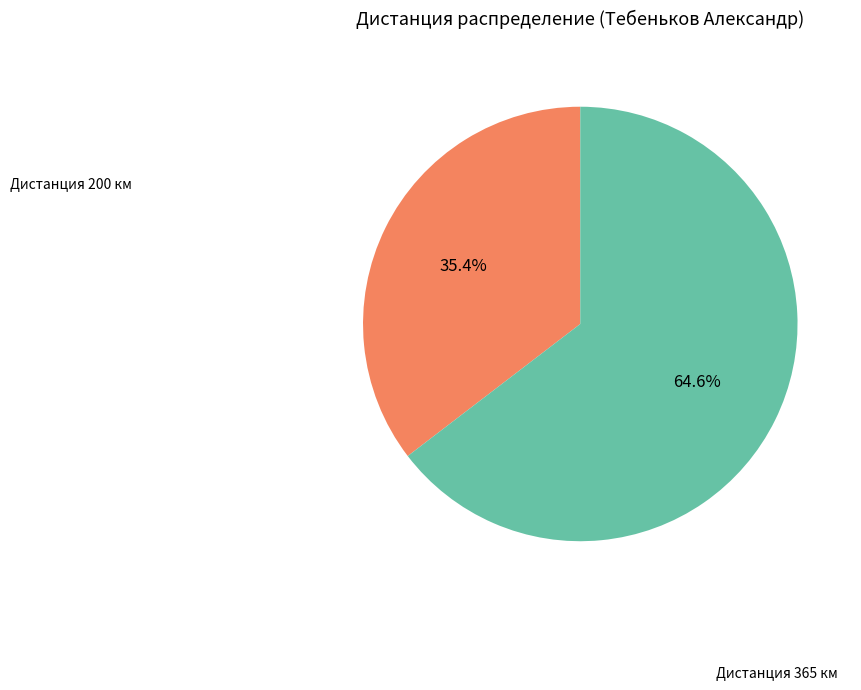

Count the number of slices in the pie.

2